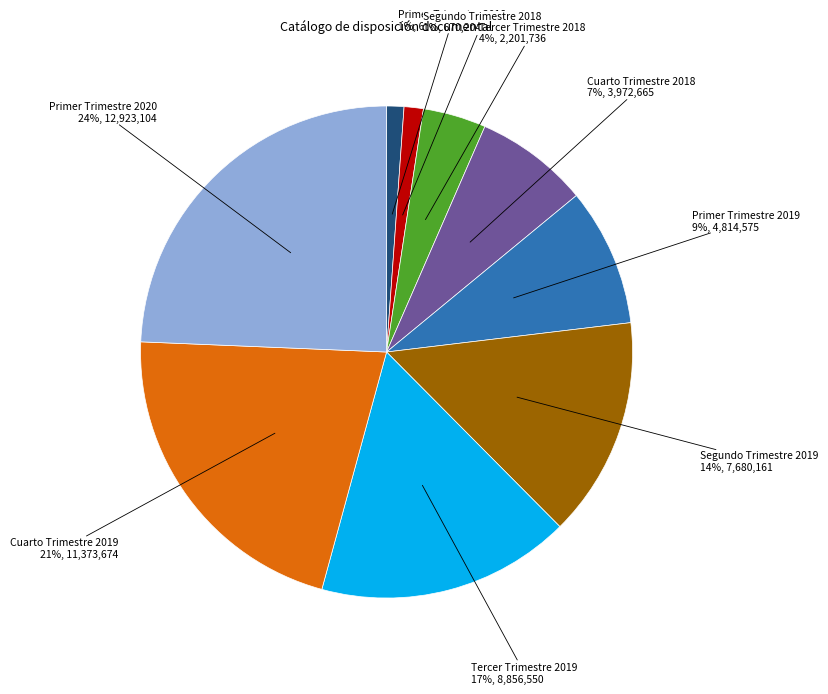

Do Segundo Trimestre 2018 and Segundo Trimestre 2019 together represent more than half of the pie?

No